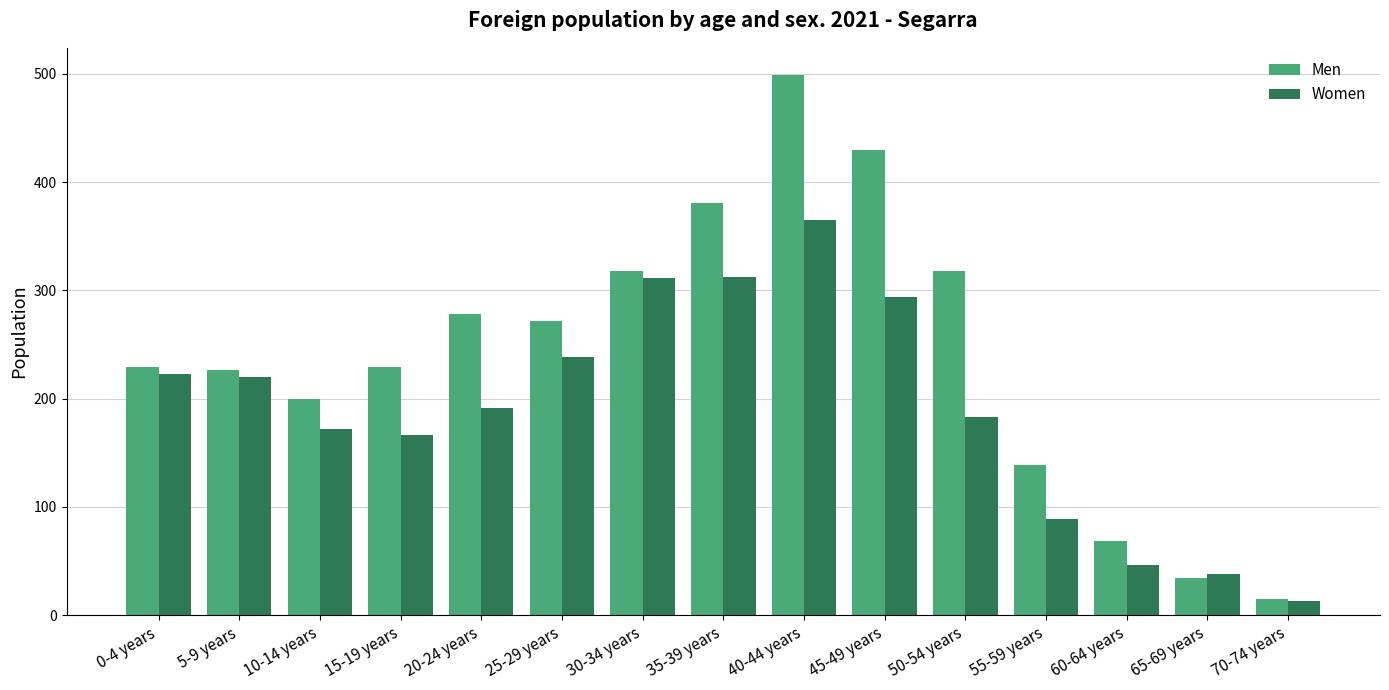

What are all the series names shown in the legend?

Men, Women